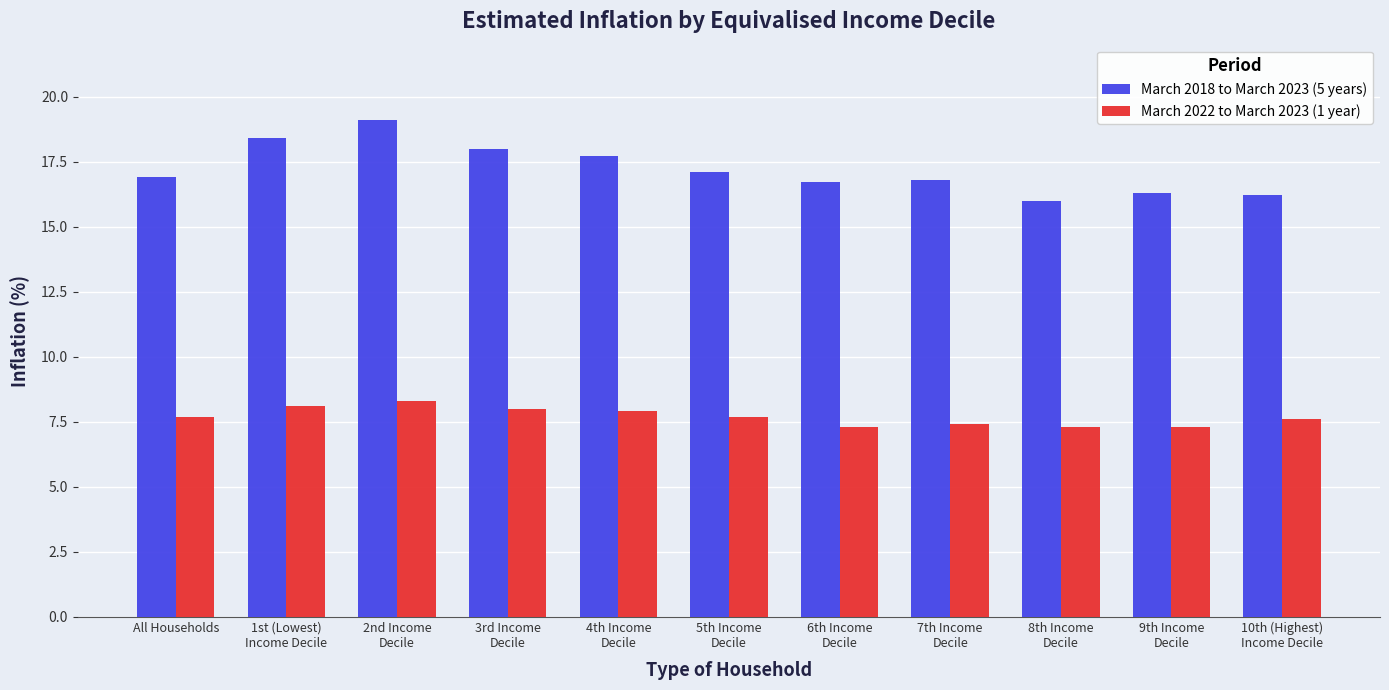

Between 7th Income
Decile and 9th Income
Decile, which series saw the biggest shift?

March 2018 to March 2023 (5 years)